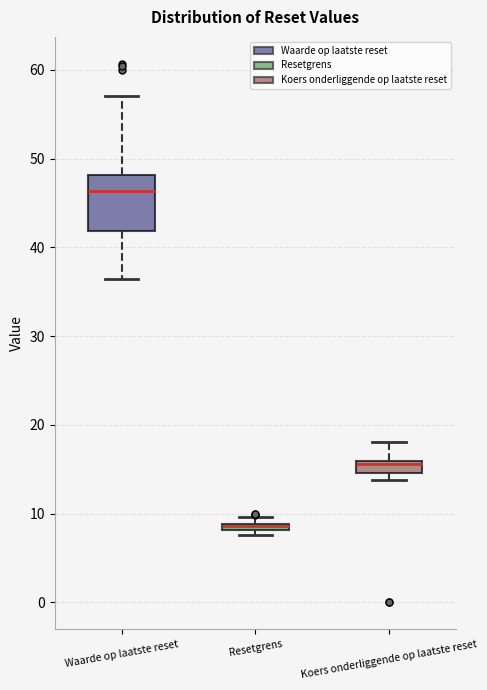

Comparing the boxes themselves (not the whiskers), which one is the tallest?

Waarde op laatste reset